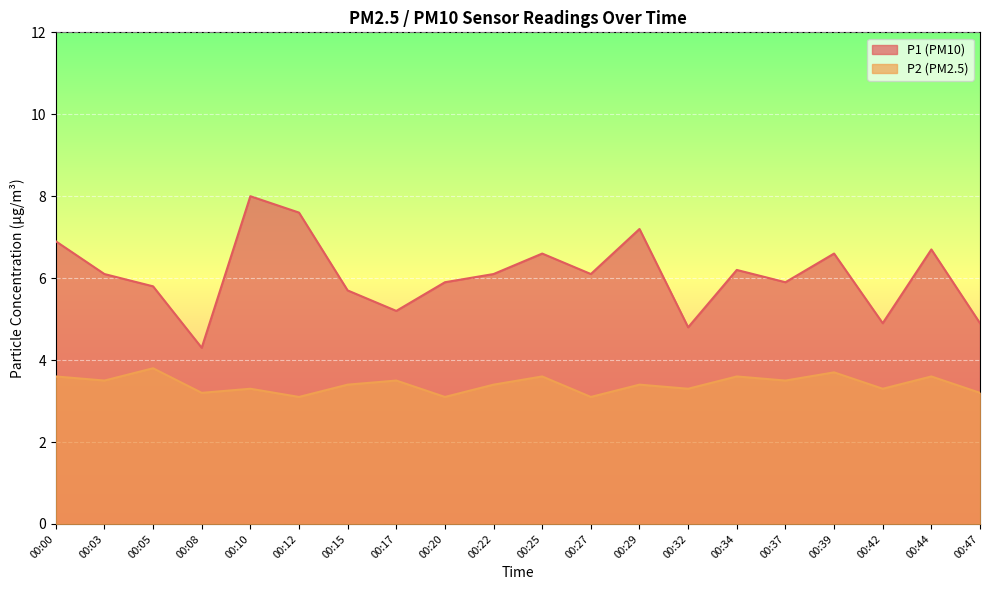

What is the minimum value for P1?

4.3